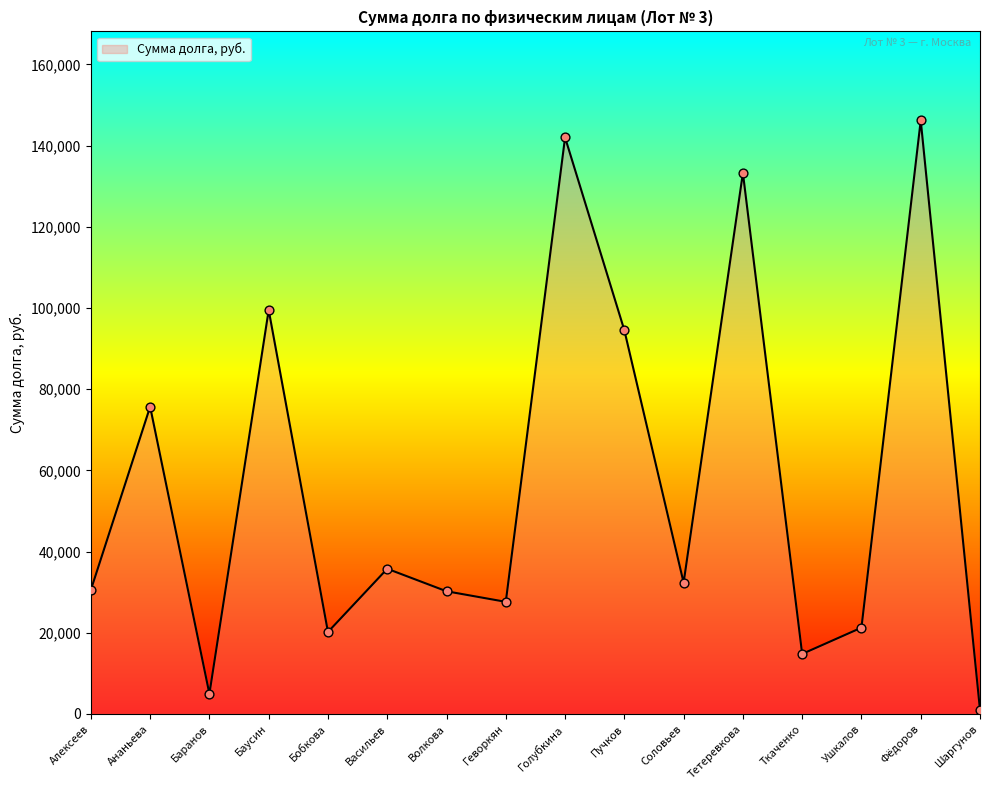

Which has a higher value, Геворкян or Алексеев?

Алексеев